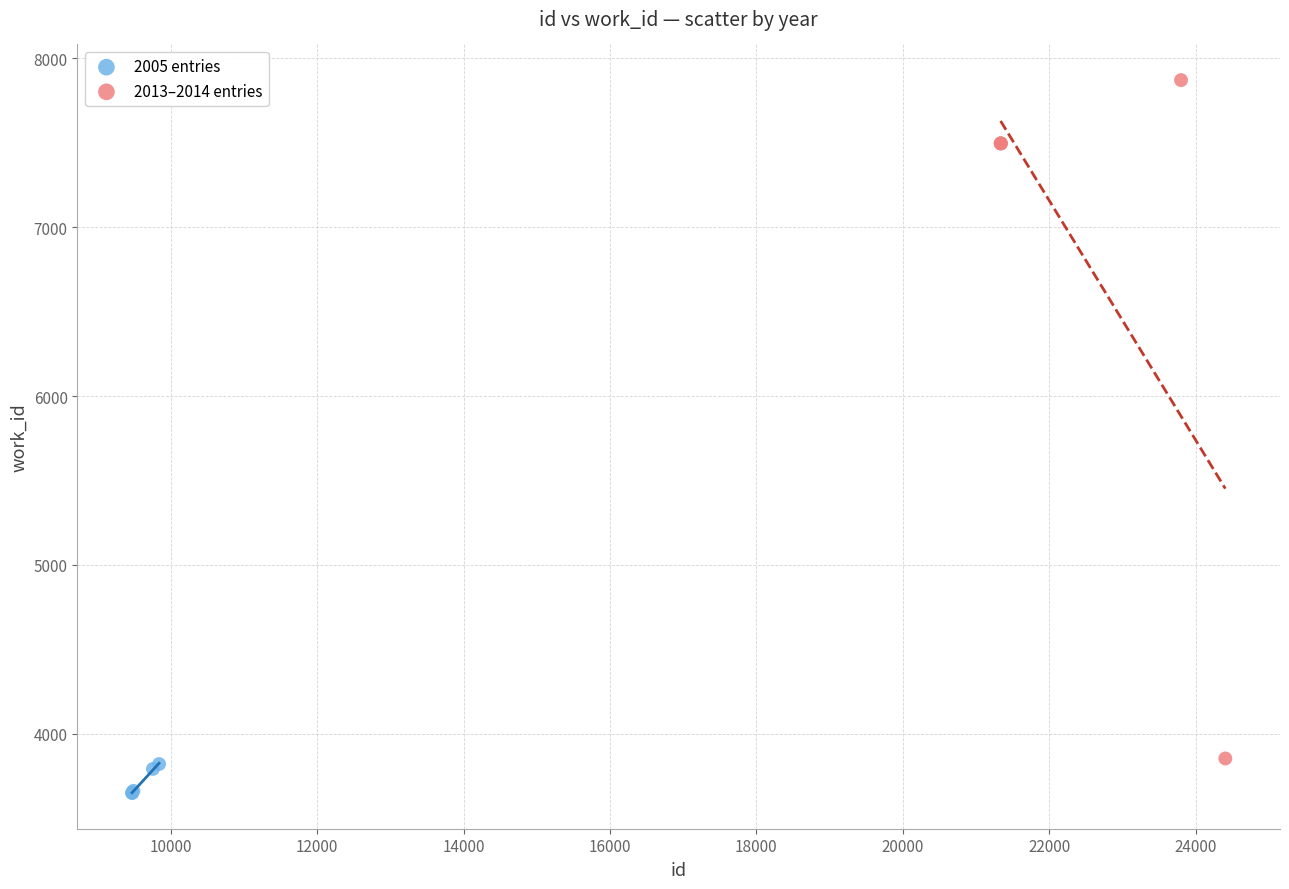

Which series reaches the maximum Y coordinate?

2013–2014 entries